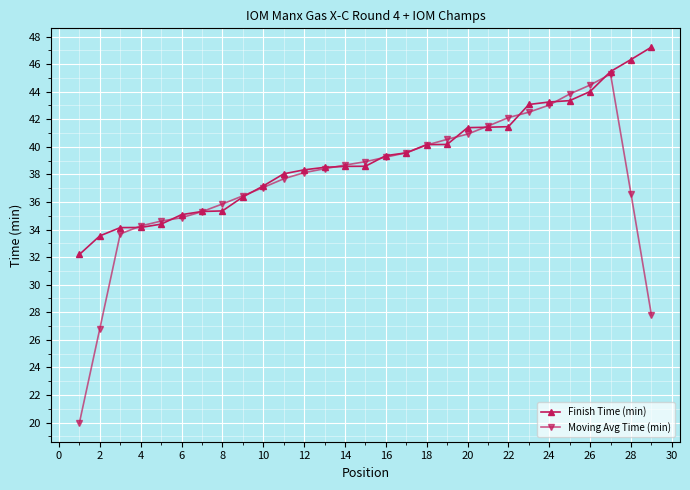

Rank the series by their average value, from lowest to highest.

Moving Avg Time (min), Finish Time (min)